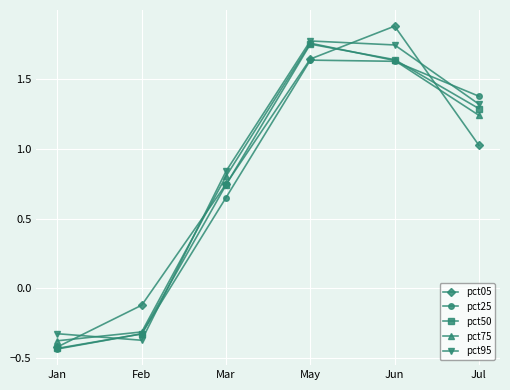

At which category does pct95 reach its first local valley?

Feb